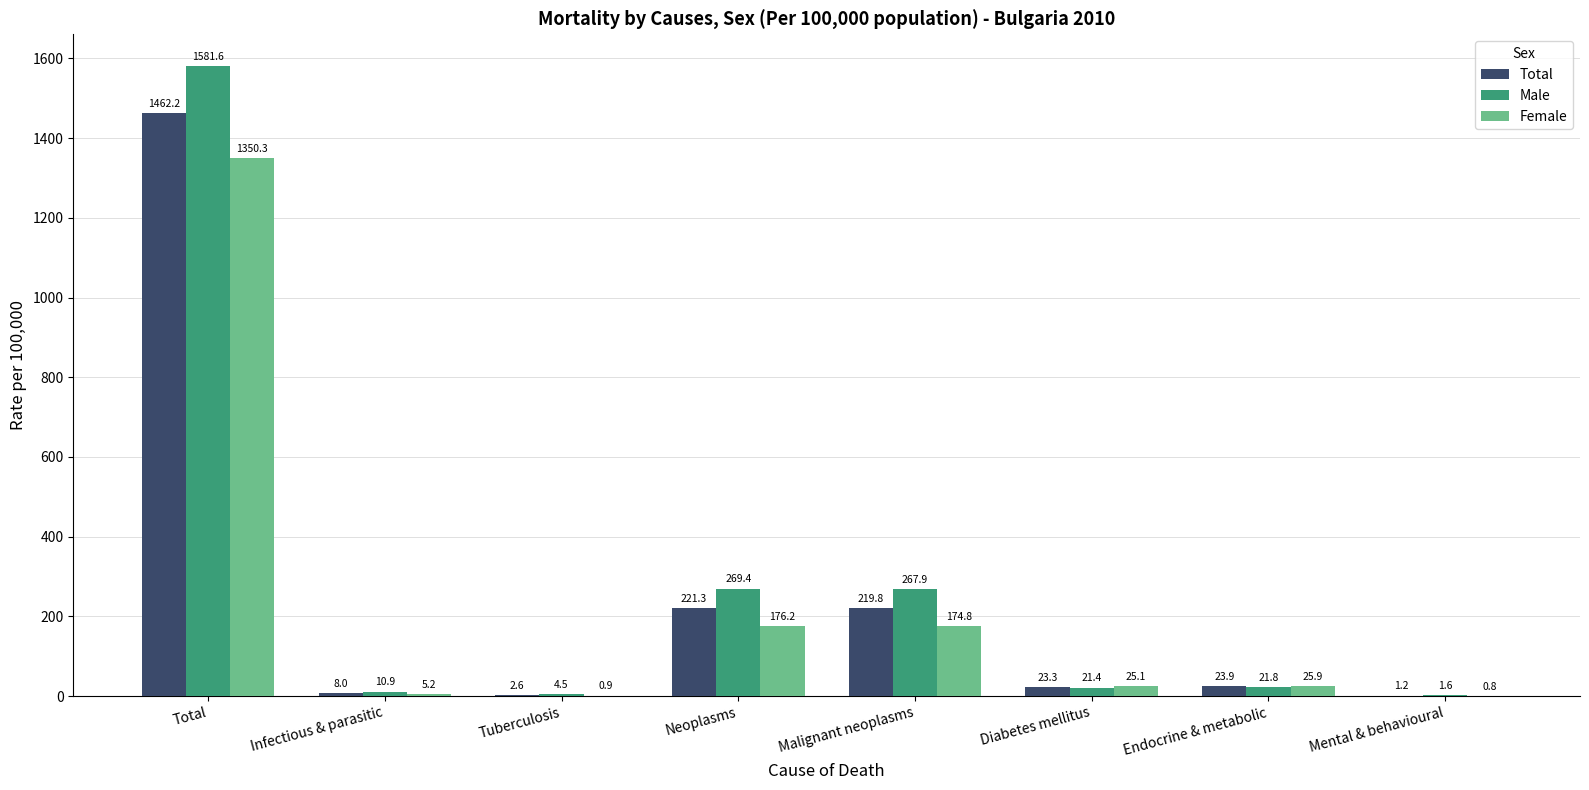

At which label does Total first exceed 23?

Total